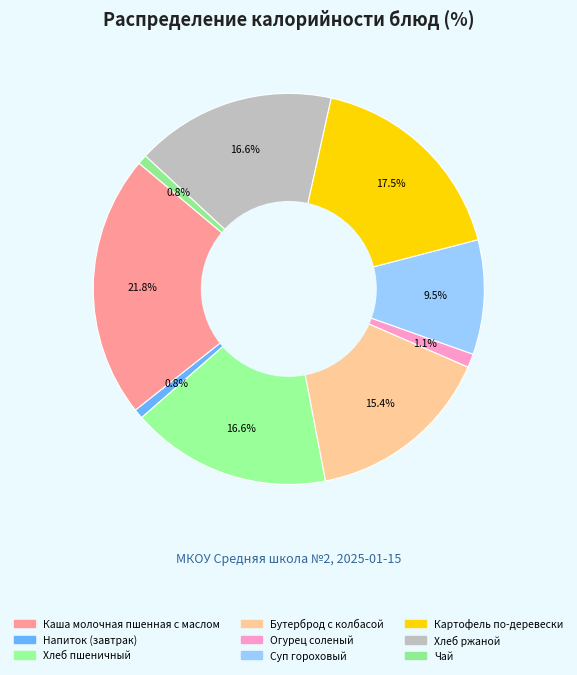

Do Напиток (завтрак) and Хлеб пшеничный together represent more than half of the pie?

No